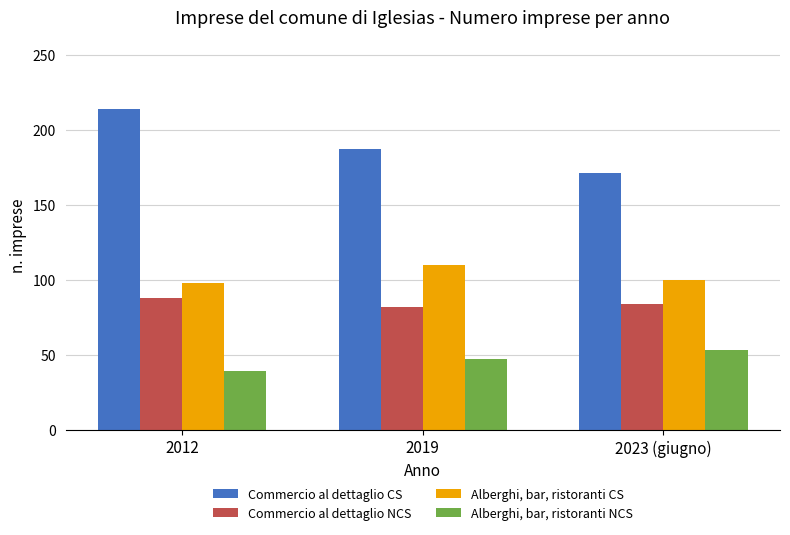

How many bars are there in each group?

4